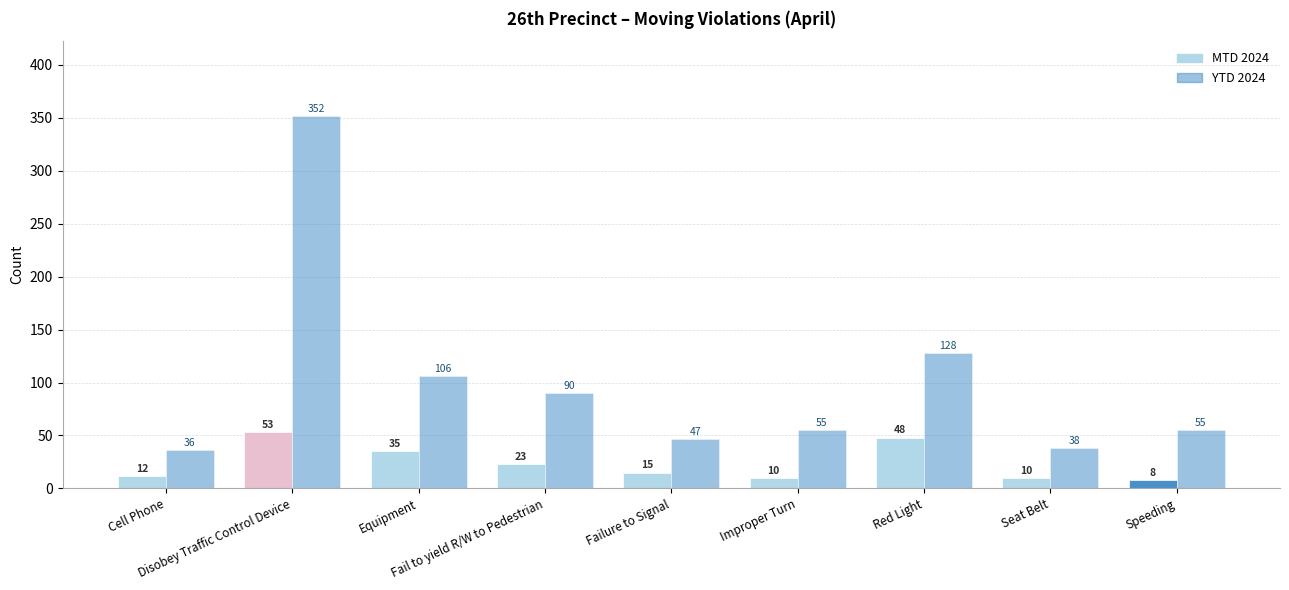

Reading right to left, transcribe all the data shown in this chart.

MTD 2024: 8	10	48	10	15	23	35	53	12
YTD 2024: 55	38	128	55	47	90	106	352	36